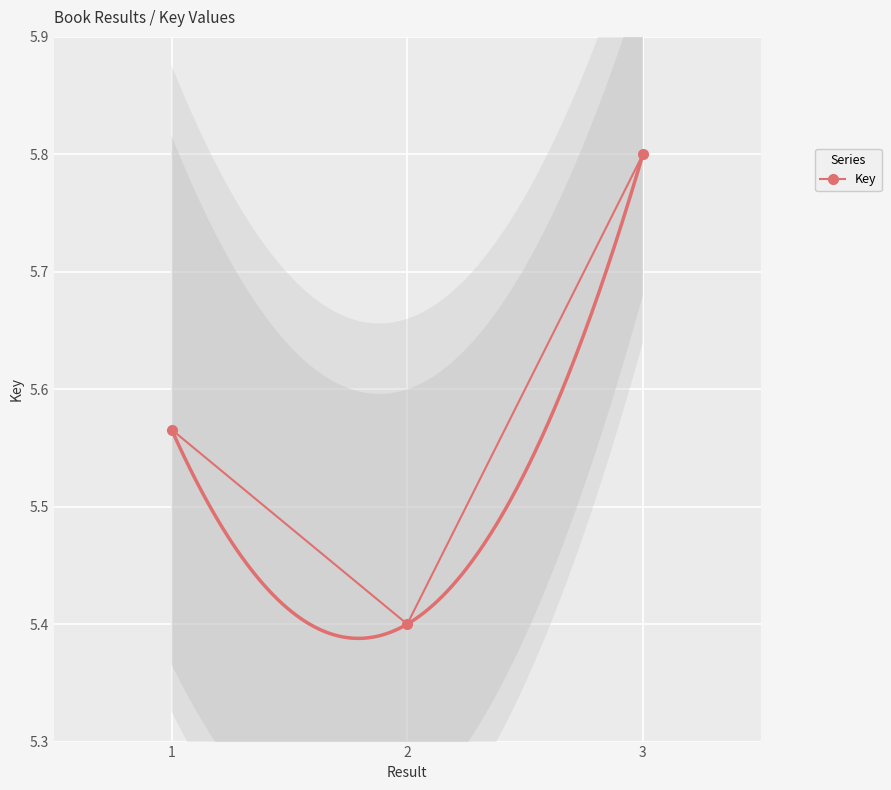

Is it true that the value at 1 is 2.5?

False